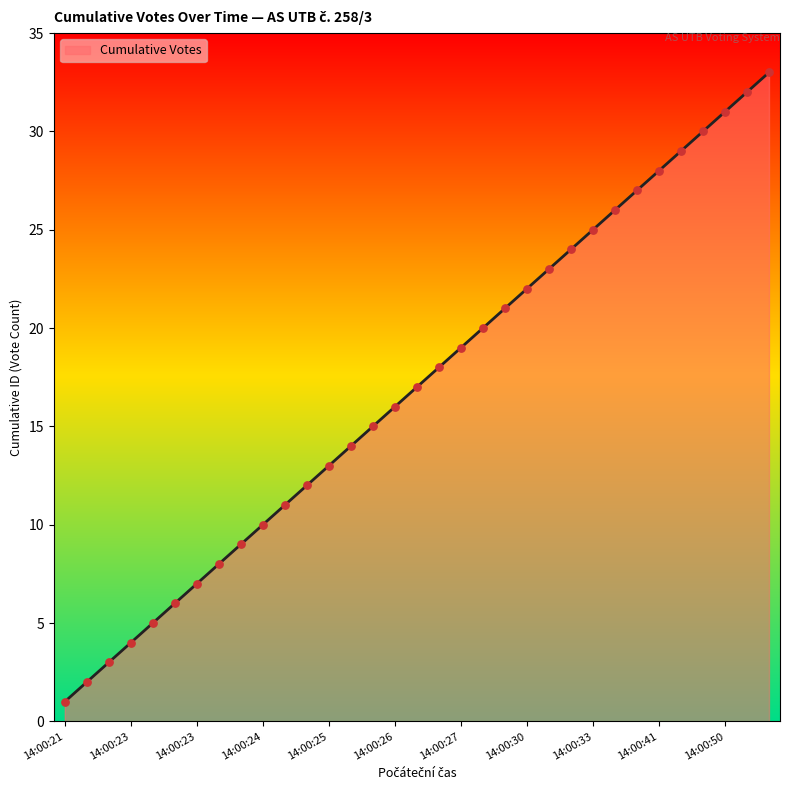

What is the difference between the maximum and minimum values?

32